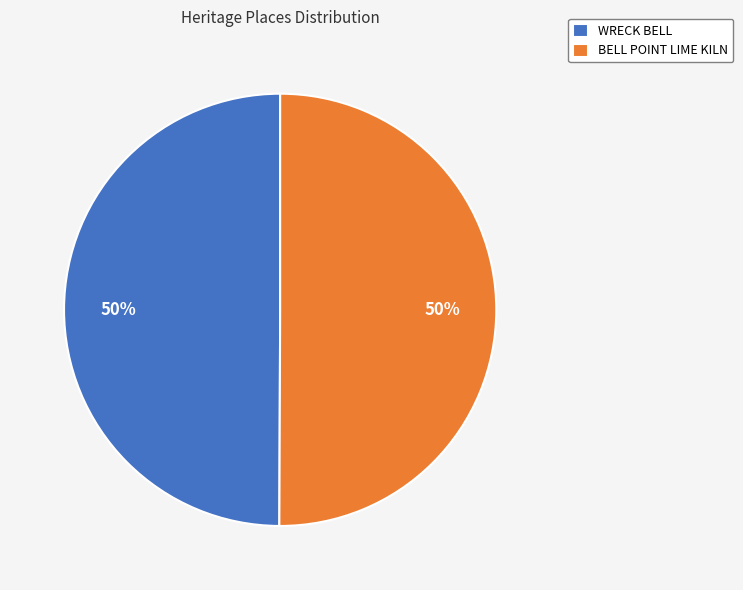

What percentage is the WRECK BELL slice, to the nearest percent?

50%